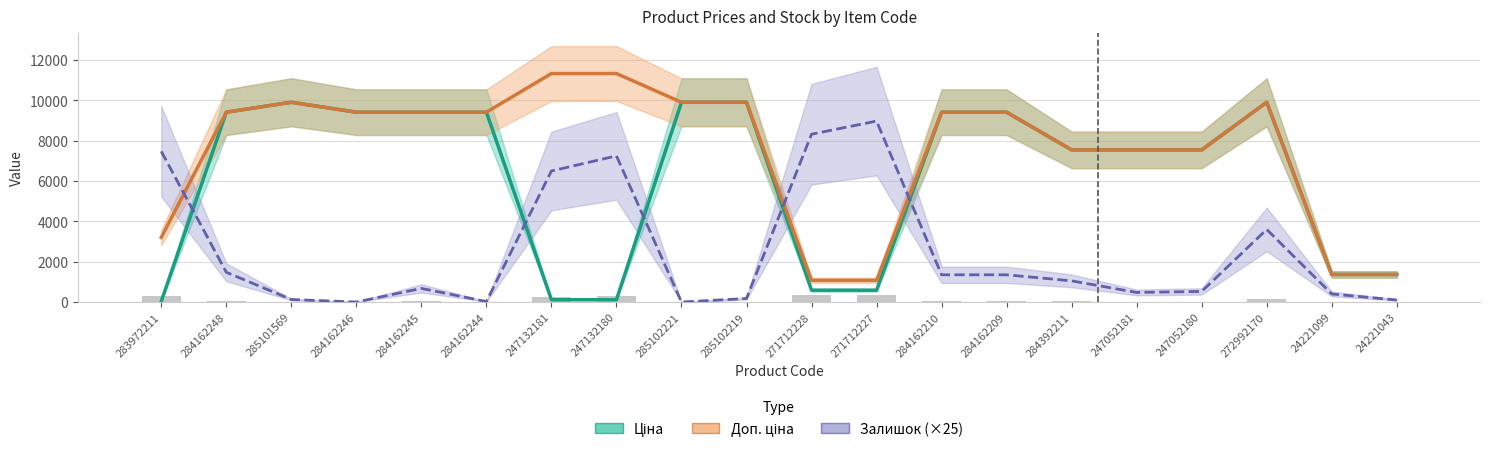

Is the value of Доп. ціна at 247052181 greater than the value of Ціна at 247132181?

Yes